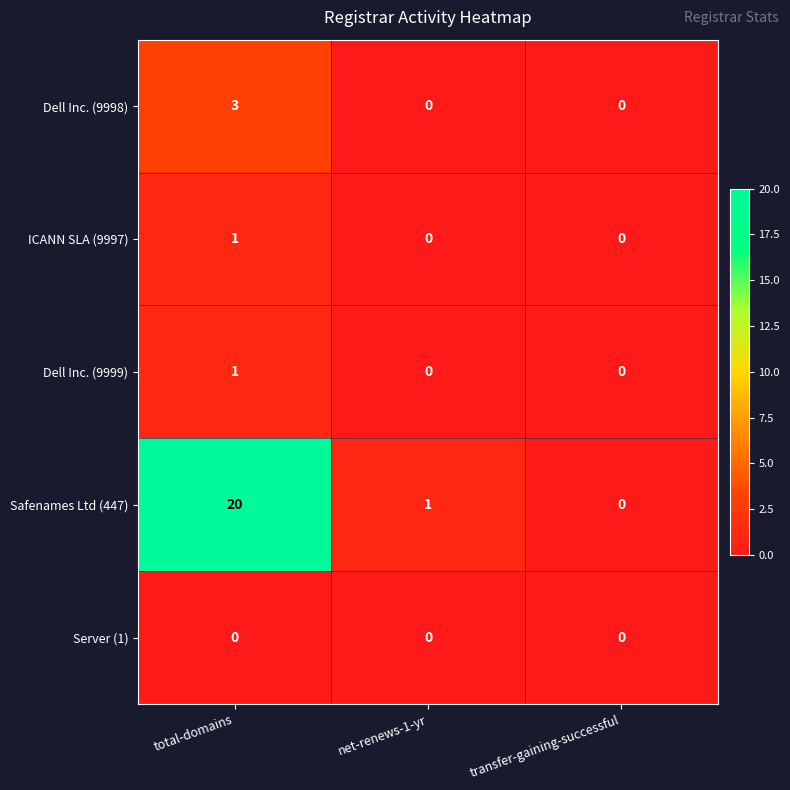

At which category is the sum across all series the highest?

total-domains